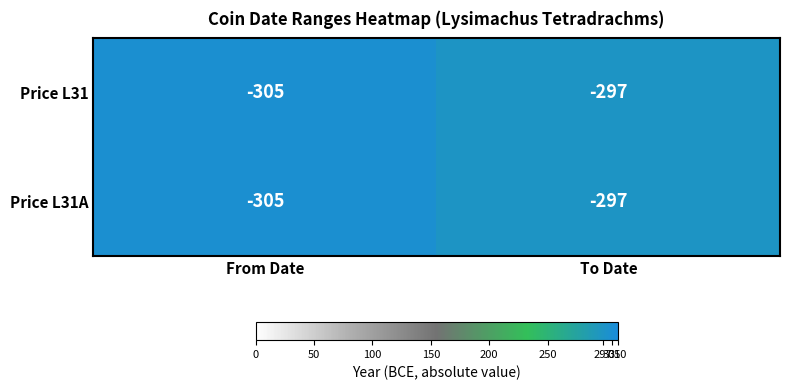

How many categories are shown in the chart?

2